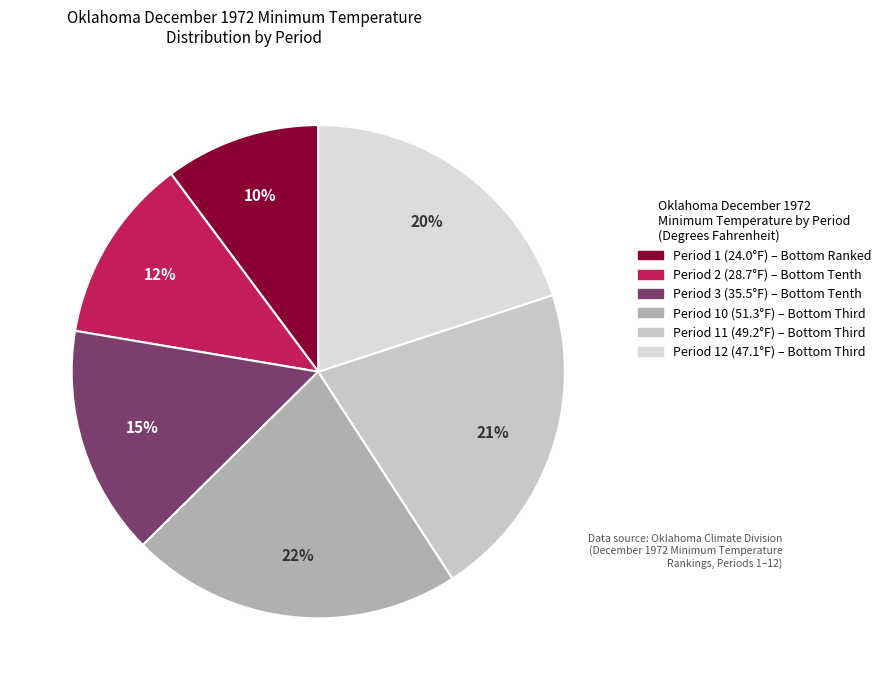

How many segments does this pie chart have?

6